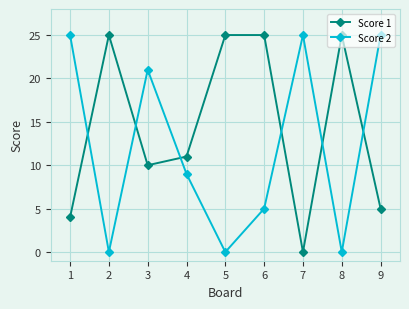

What is the greatest value displayed?

25